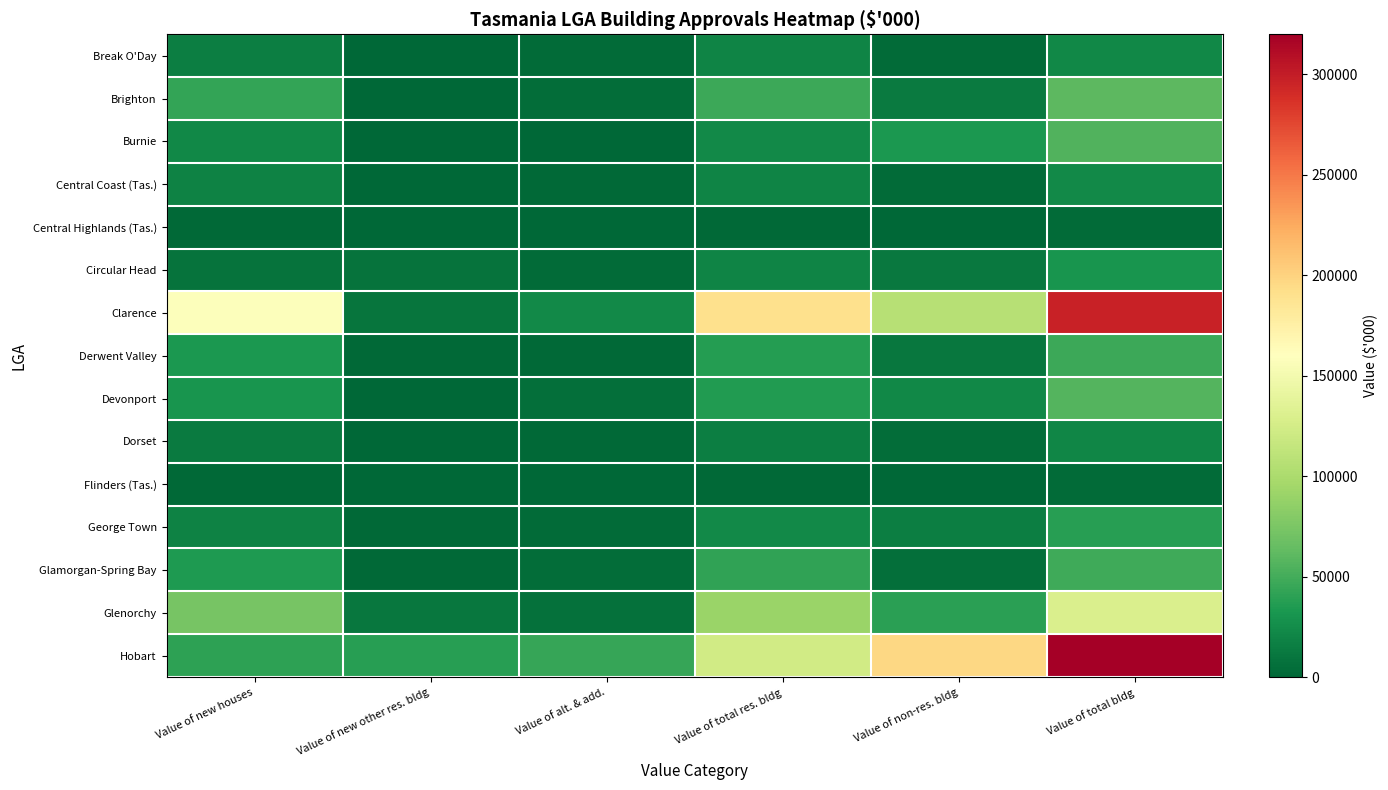

Reading right to left, list all the values displayed in this chart.

Break O'Day: Value of total bldg=22120.6	Value of non-res. bldg=3053.4	Value of total res. bldg=19067.2	Value of alt. & add.=3646.4	Value of new other res. bldg=0.0	Value of new houses=15420.8
Brighton: Value of total bldg=60658.8	Value of non-res. bldg=13280.6	Value of total res. bldg=47378.2	Value of alt. & add.=4241.1	Value of new other res. bldg=510.0	Value of new houses=42627.1
Burnie: Value of total bldg=55784.1	Value of non-res. bldg=33186.3	Value of total res. bldg=22597.8	Value of alt. & add.=393.0	Value of new other res. bldg=450.0	Value of new houses=21754.8
Central Coast (Tas.): Value of total bldg=23295.6	Value of non-res. bldg=3381.5	Value of total res. bldg=19914.1	Value of alt. & add.=2320.0	Value of new other res. bldg=0.0	Value of new houses=17594.1
Central Highlands (Tas.): Value of total bldg=2631.4	Value of non-res. bldg=290.0	Value of total res. bldg=2341.4	Value of alt. & add.=1016.4	Value of new other res. bldg=0.0	Value of new houses=1325.0
Circular Head: Value of total bldg=30513.0	Value of non-res. bldg=11303.8	Value of total res. bldg=19209.2	Value of alt. & add.=3112.1	Value of new other res. bldg=8000.0	Value of new houses=8097.1
Clarence: Value of total bldg=296921.2	Value of non-res. bldg=106338.5	Value of total res. bldg=190582.8	Value of alt. & add.=23042.8	Value of new other res. bldg=9729.5	Value of new houses=157810.5
Derwent Valley: Value of total bldg=46522.9	Value of non-res. bldg=10000.7	Value of total res. bldg=36522.2	Value of alt. & add.=1938.9	Value of new other res. bldg=1500.0	Value of new houses=33083.3
Devonport: Value of total bldg=57379.3	Value of non-res. bldg=21618.1	Value of total res. bldg=35761.2	Value of alt. & add.=5160.1	Value of new other res. bldg=0.0	Value of new houses=30601.1
Dorset: Value of total bldg=20126.0	Value of non-res. bldg=4852.8	Value of total res. bldg=15273.2	Value of alt. & add.=1692.8	Value of new other res. bldg=0.0	Value of new houses=13580.4
Flinders (Tas.): Value of total bldg=3209.9	Value of non-res. bldg=935.0	Value of total res. bldg=2274.9	Value of alt. & add.=248.9	Value of new other res. bldg=0.0	Value of new houses=2026.0
George Town: Value of total bldg=38391.9	Value of non-res. bldg=15567.0	Value of total res. bldg=22824.9	Value of alt. & add.=2660.3	Value of new other res. bldg=1600.0	Value of new houses=18564.6
Glamorgan-Spring Bay: Value of total bldg=47509.6	Value of non-res. bldg=5955.8	Value of total res. bldg=41553.8	Value of alt. & add.=4981.5	Value of new other res. bldg=1900.0	Value of new houses=34672.2
Glenorchy: Value of total bldg=129483.5	Value of non-res. bldg=39339.1	Value of total res. bldg=90144.5	Value of alt. & add.=6388.3	Value of new other res. bldg=10558.4	Value of new houses=73197.8
Hobart: Value of total bldg=319773.3	Value of non-res. bldg=196745.4	Value of total res. bldg=123027.9	Value of alt. & add.=44486.2	Value of new other res. bldg=37615.5	Value of new houses=40926.2